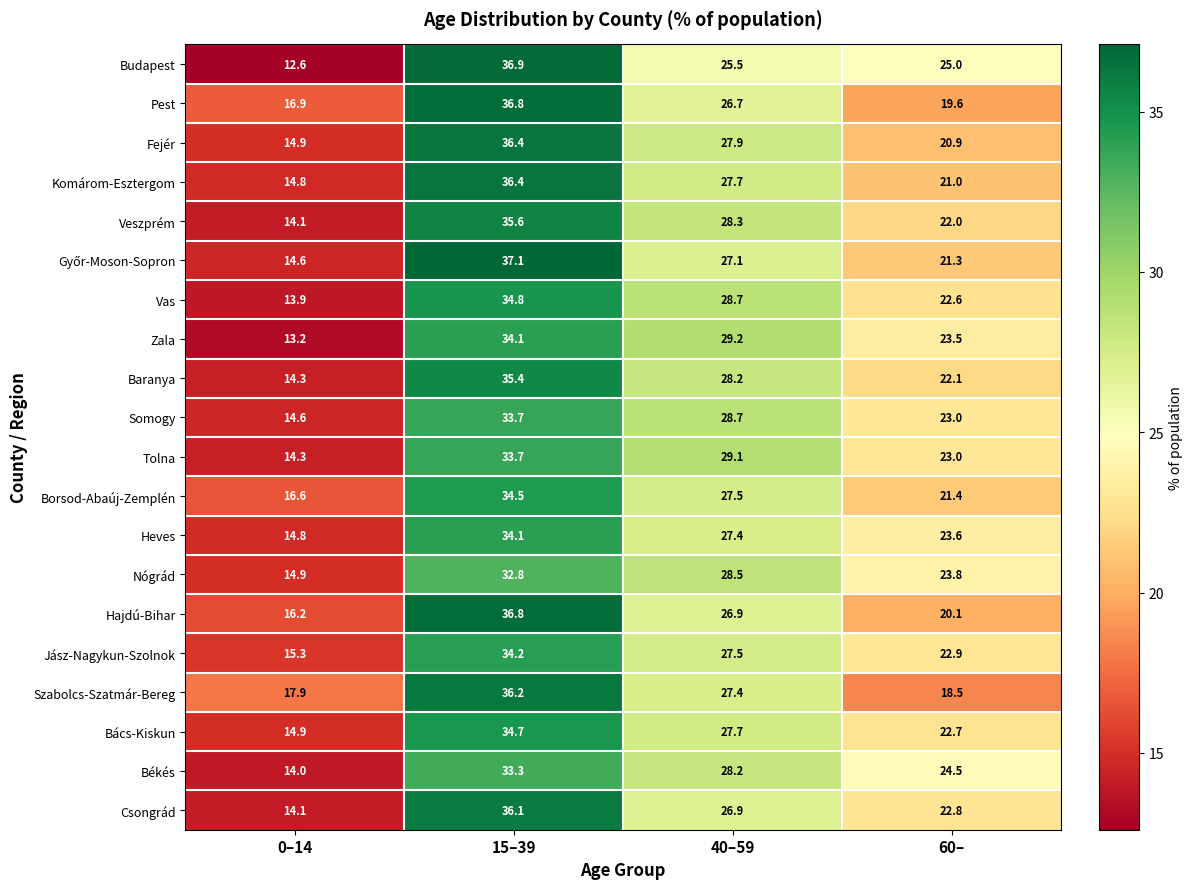

What is the difference between the Veszprém values at 0–14 and 40–59?

14.2